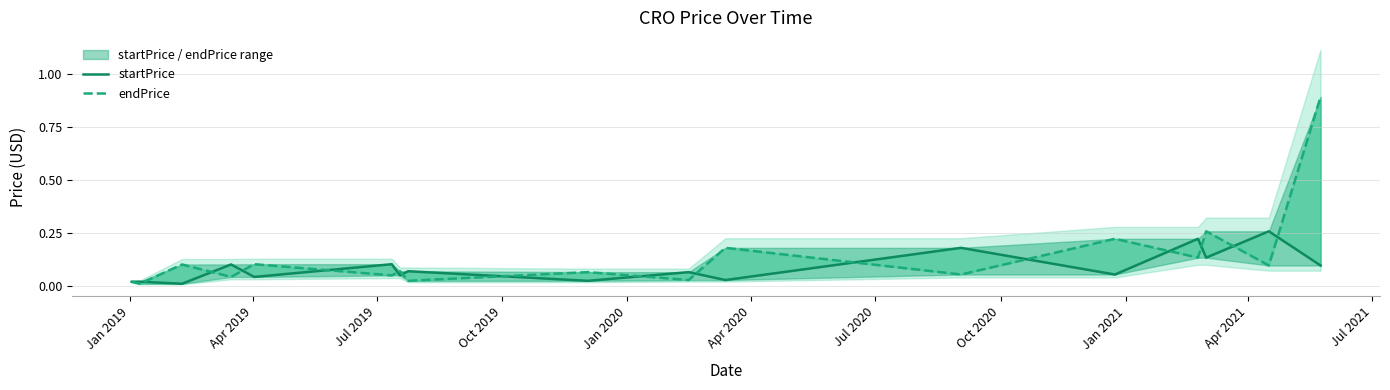

At which category does endPrice reach its first local valley?

Apr 2019